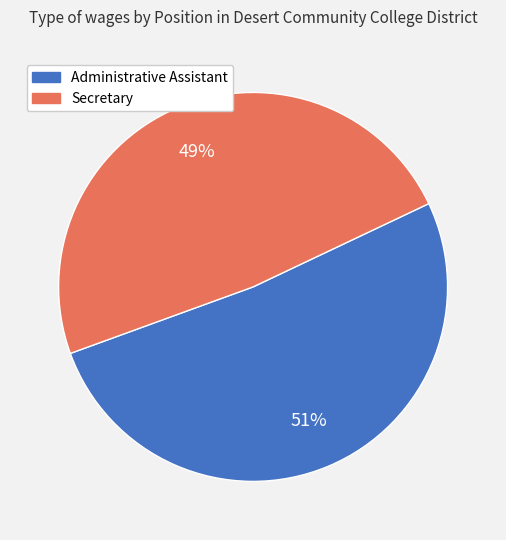

How many slices are in this pie chart?

2